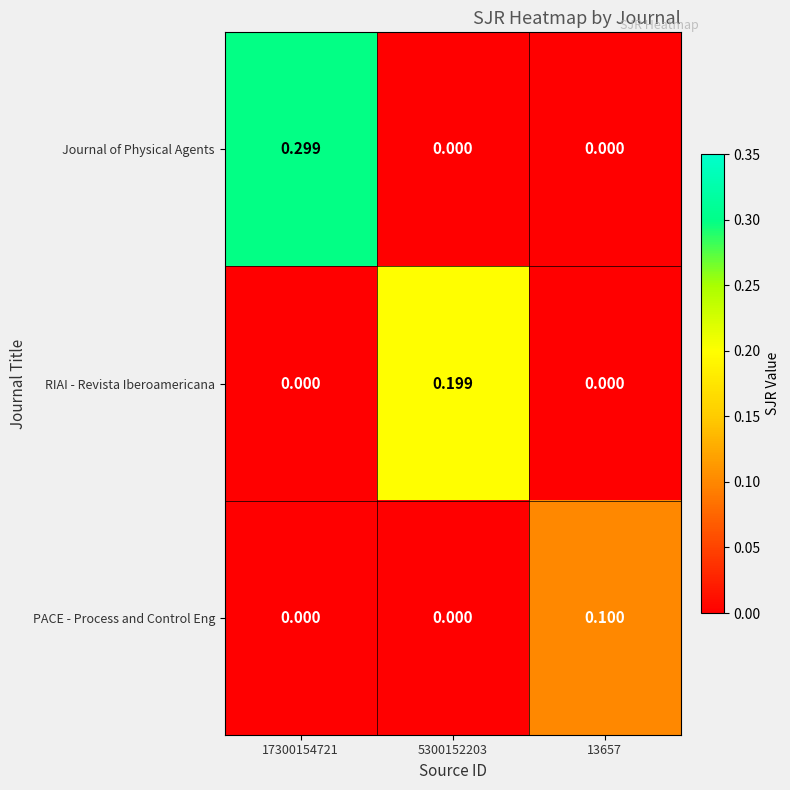

How many categories are shown in the chart?

3